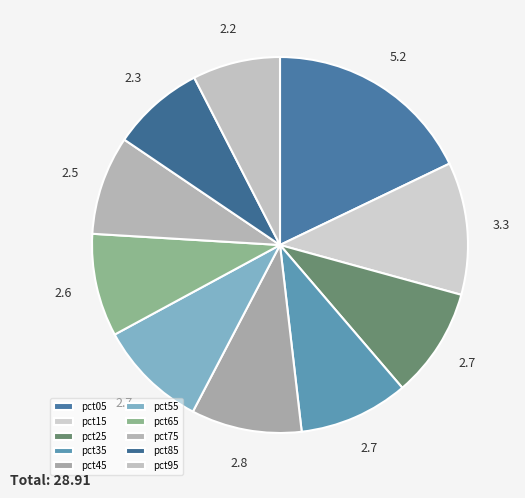

Is it true that pct25 is 9% of the pie?

True